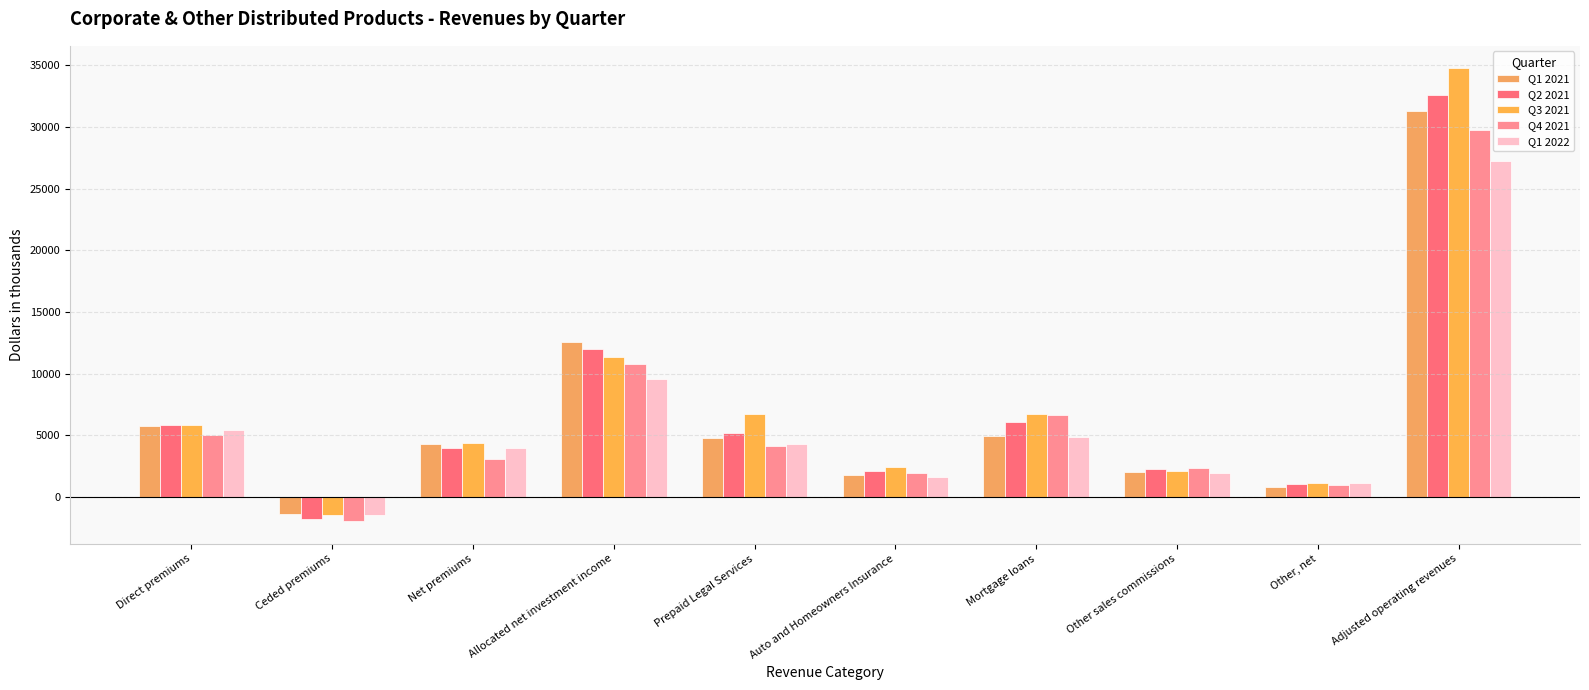

What is the approximate value of Q3 2021 at Ceded premiums?

-1459.2